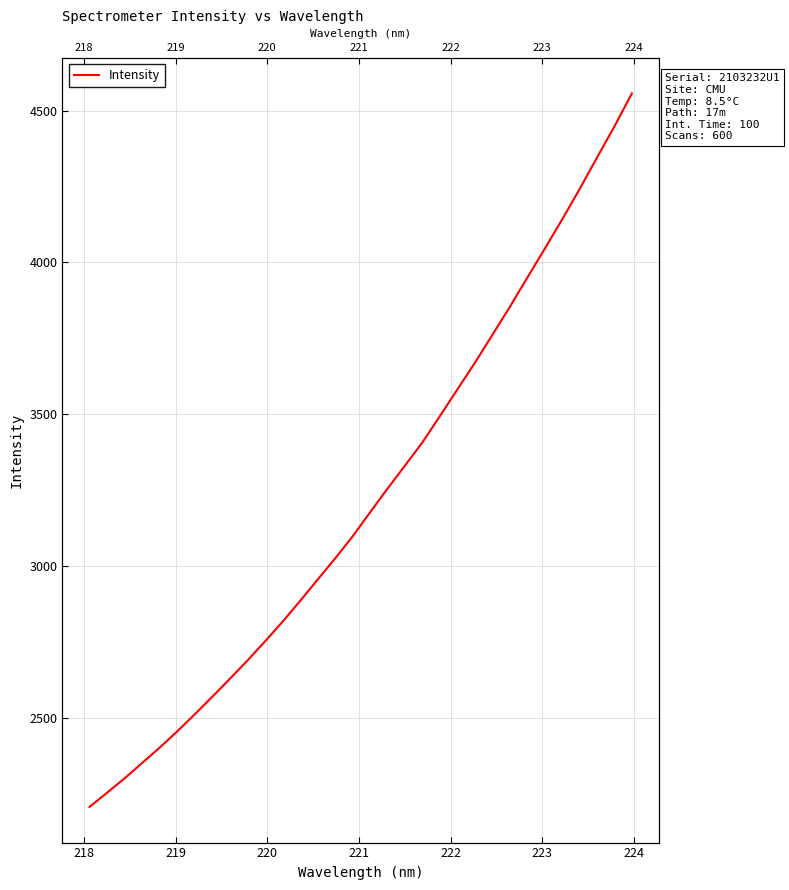

Reading left to right, list all the values displayed in this chart.

2205.6	2252.4	2299.6	2350.2	2400.6	2454.1	2510.3	2568.1	2626.9	2686.9	2749.8	2814.2	2882.4	2952.8	3022.4	3095.0	3174.3	3252.7	3328.7	3405.3	3491.9	3579.8	3667.5	3759.4	3851.6	3948.1	4043.5	4140.5	4240.7	4344.9	4448.0	4556.4